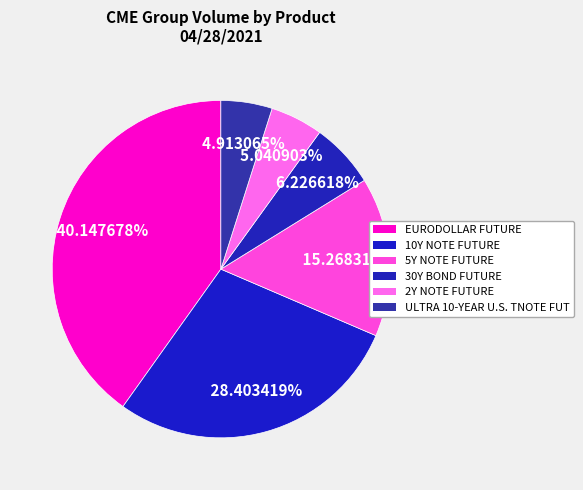

What percentage is the EURODOLLAR FUTURE slice, to the nearest percent?

40%